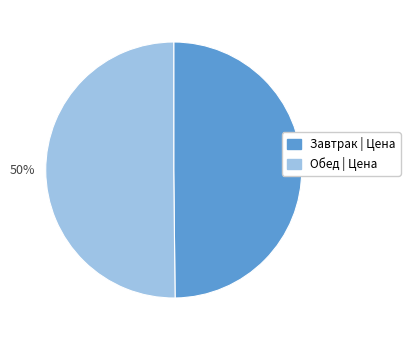

To the nearest percent, what is the average slice percentage?

50%